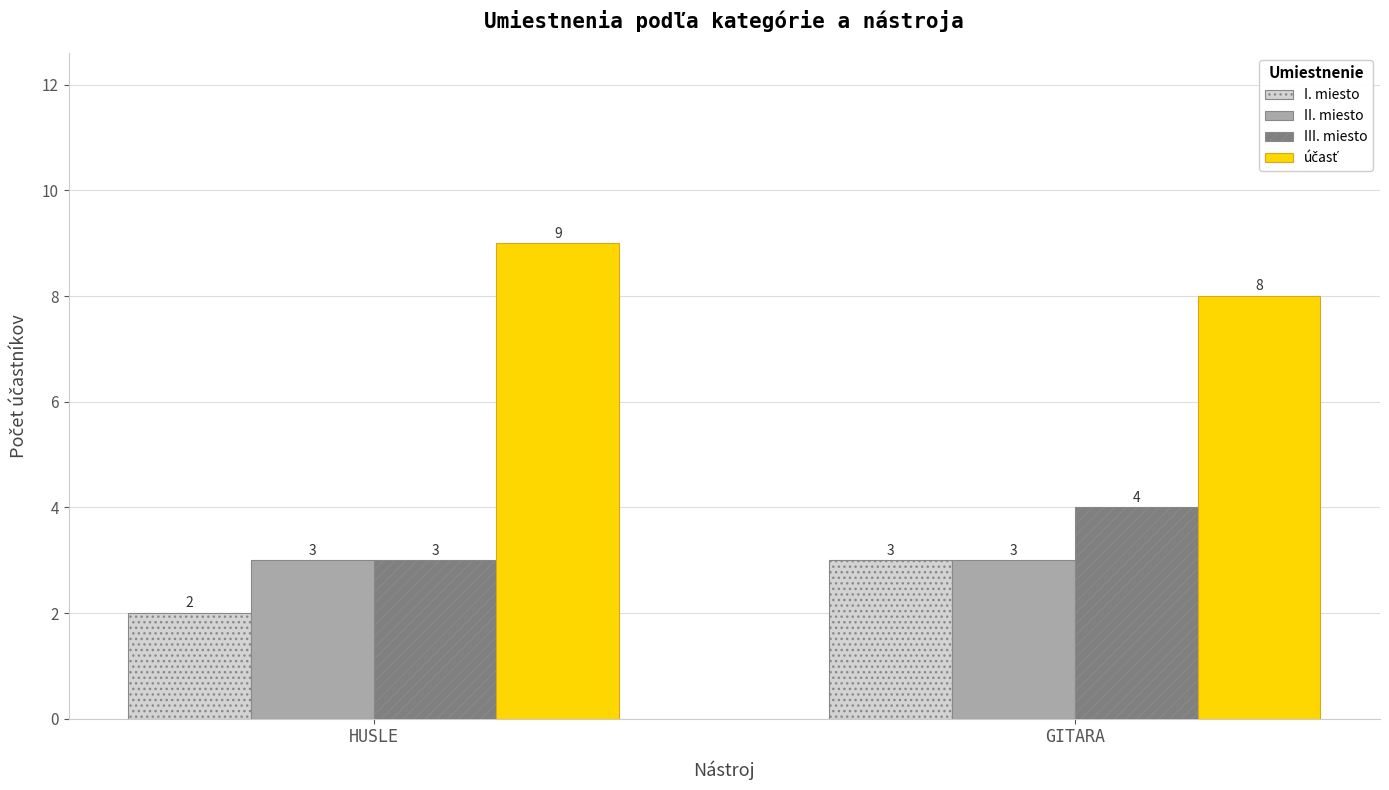

Count the I. miesto values in the range 2 to 3.

2